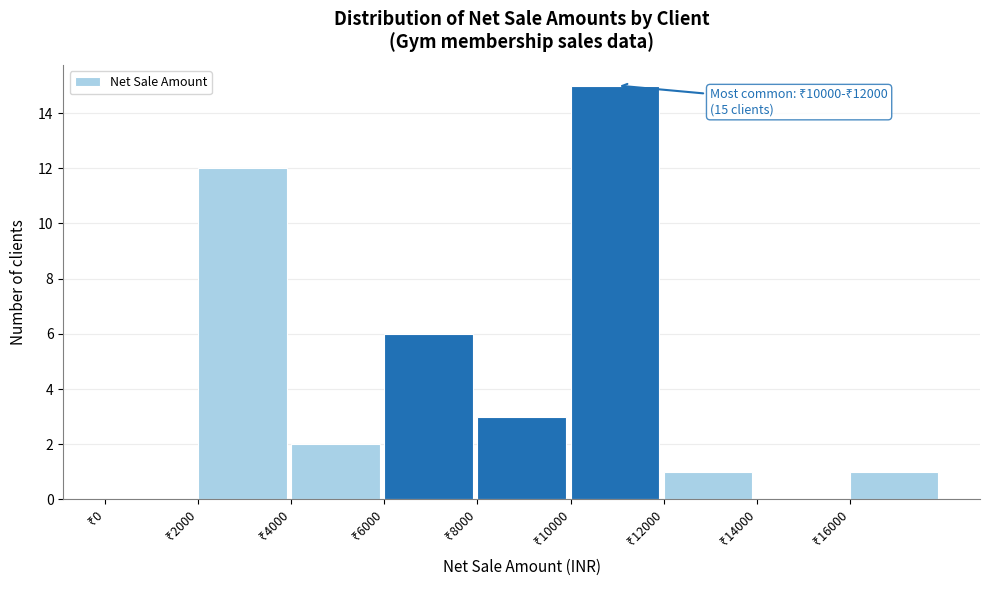

Over which range of the x-axis is the bar tallest?

10000 to 12000